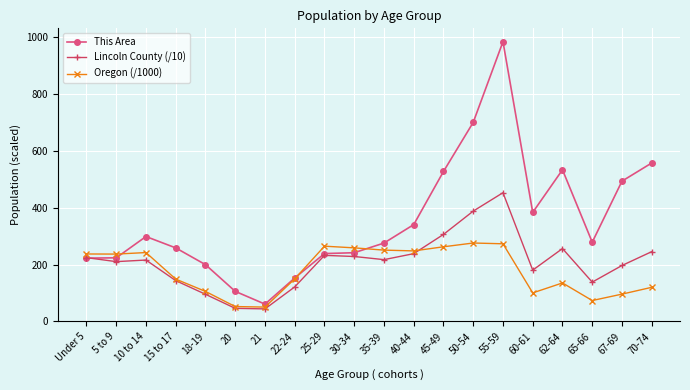

What is the maximum value for Lincoln County (/10)?

453.3